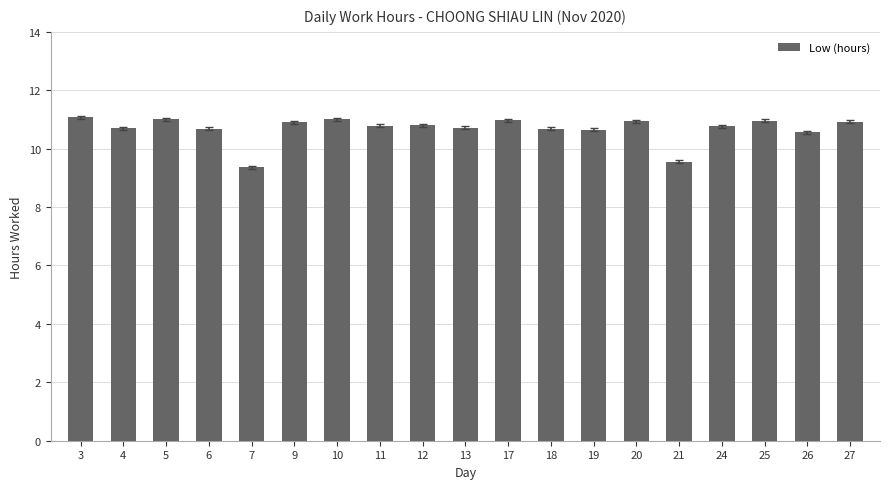

At which label does the data first exceed 10?

3